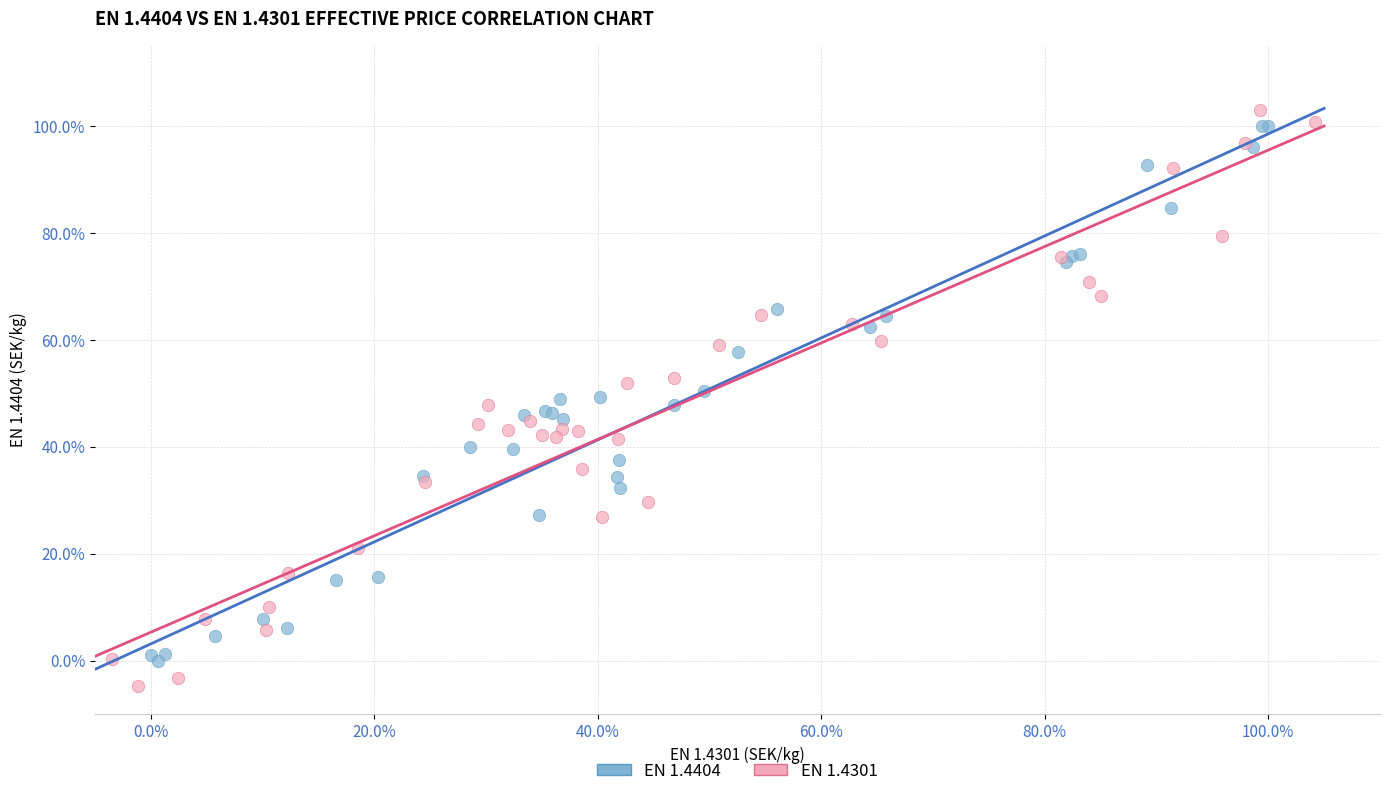

Which series reaches the minimum Y coordinate?

EN 1.4301